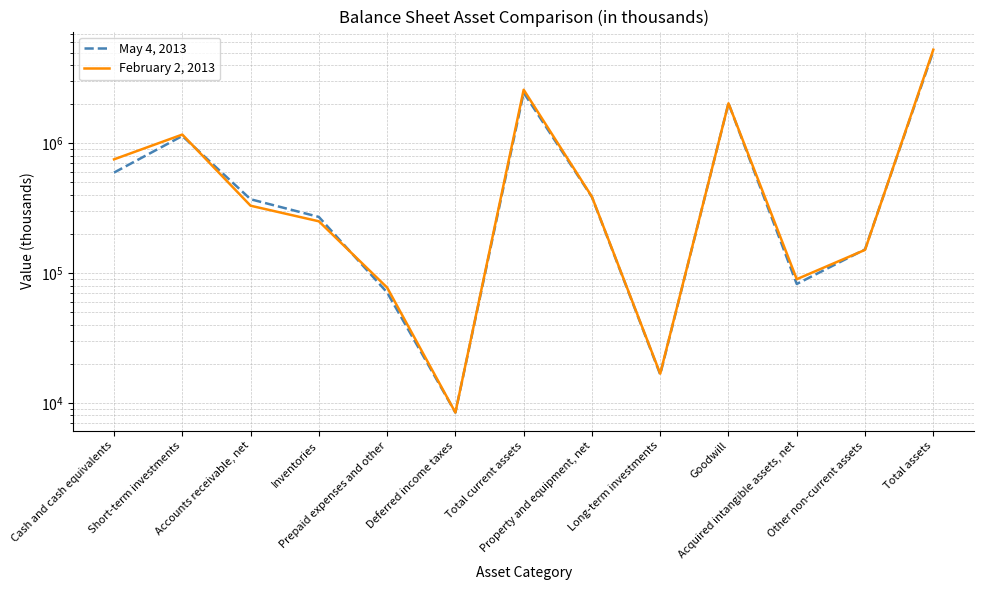

Reading left to right, extract all data points from this chart.

May 4, 2013: 594420	1138223	370350	270652	70853	8416	2452914	384612	16550	2032538	82355	152198	5121167
February 2, 2013: 751953	1167037	330238	250420	77282	8416	2585346	387027	16769	2032138	89655	150829	5261764